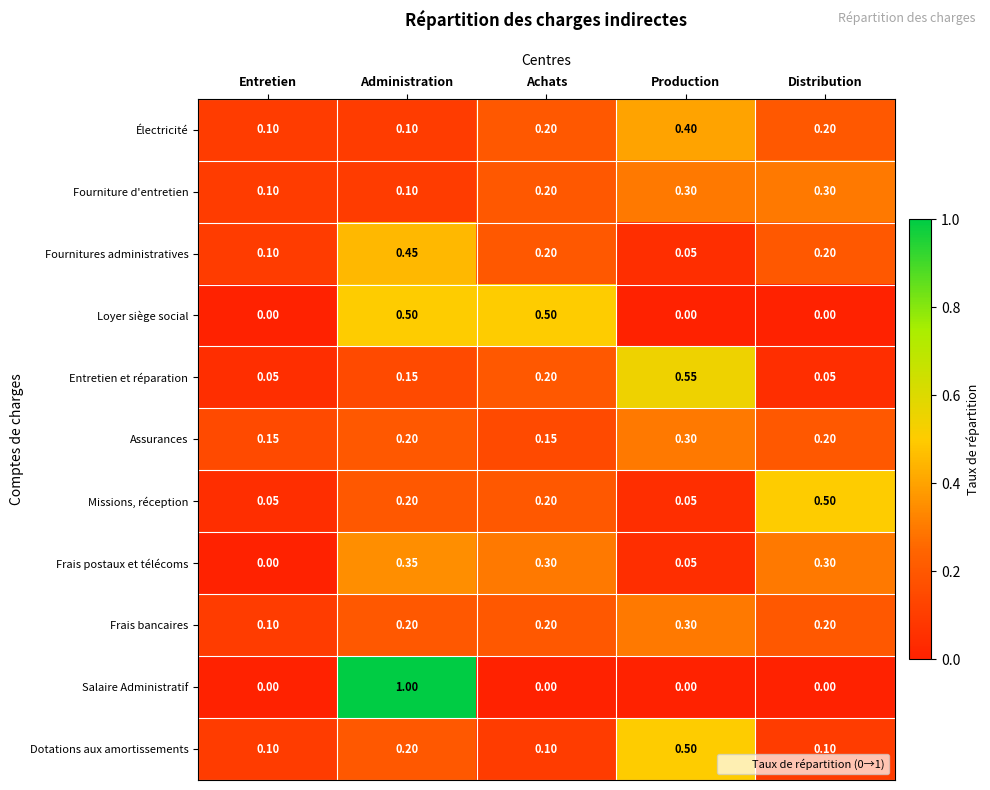

Which series changed the most between Achats and Production?

Loyer siège social